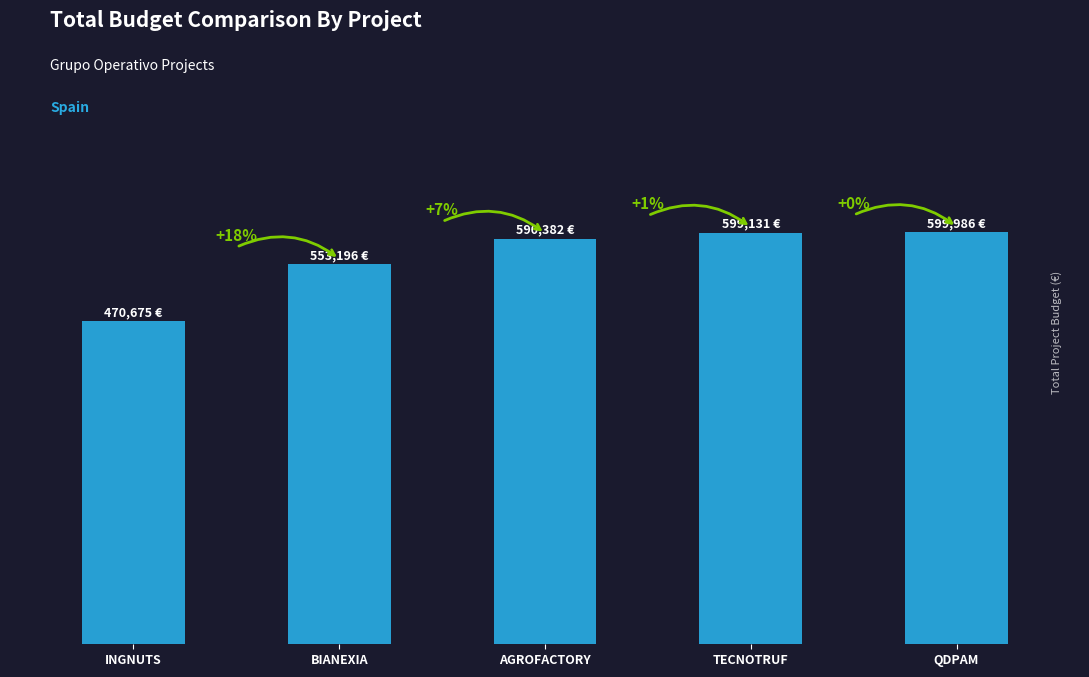

List the labels in order of value, smallest first.

INGNUTS, BIANEXIA, AGROFACTORY, TECNOTRUF, QDPAM